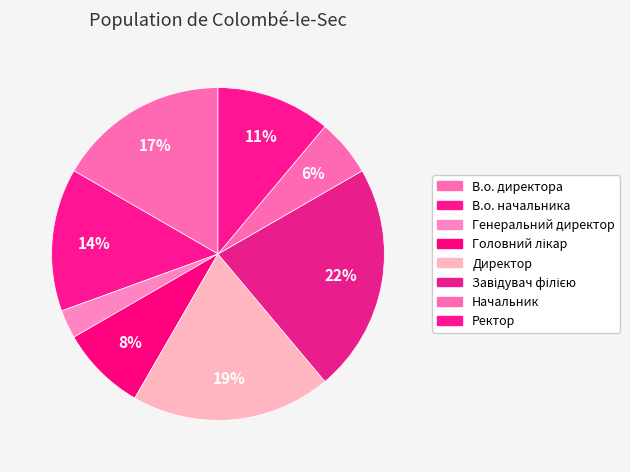

What is the smallest slice in the pie chart?

Генеральний директор